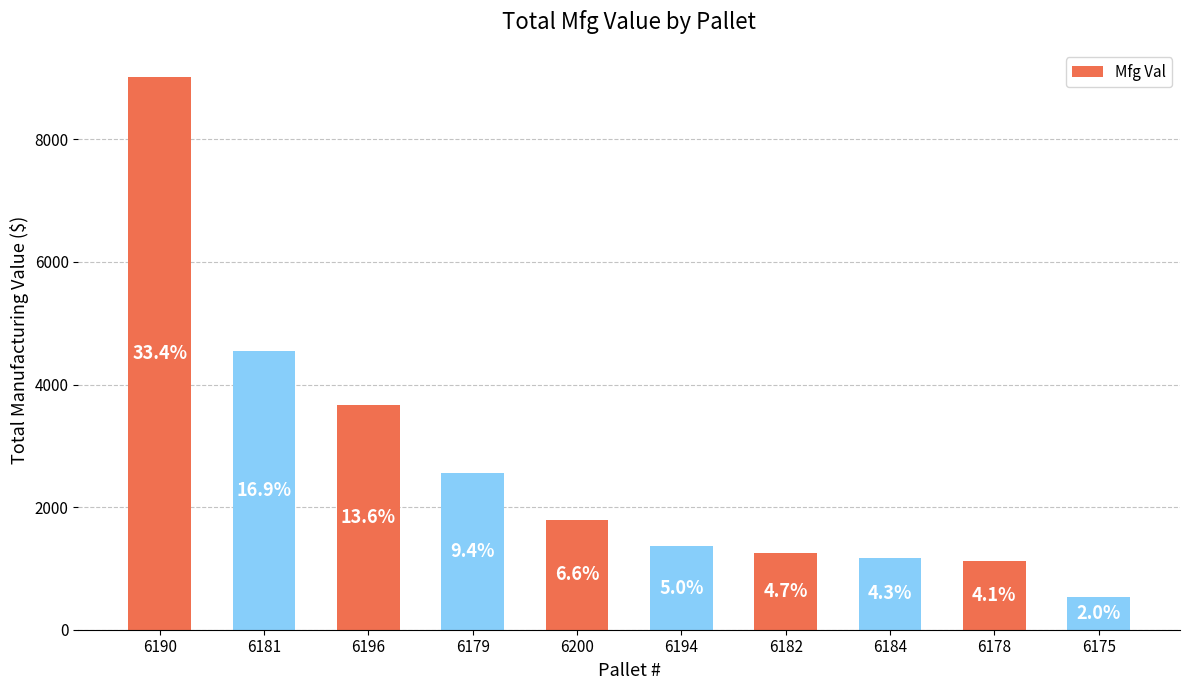

Does the chart contain stacked bars?

No